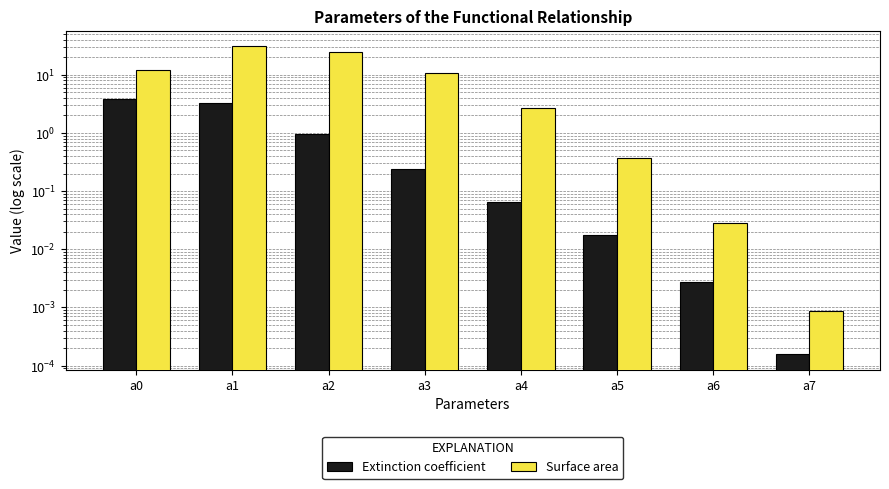

True or false: Extinction coefficient has a value of 0.0 at a7.

True